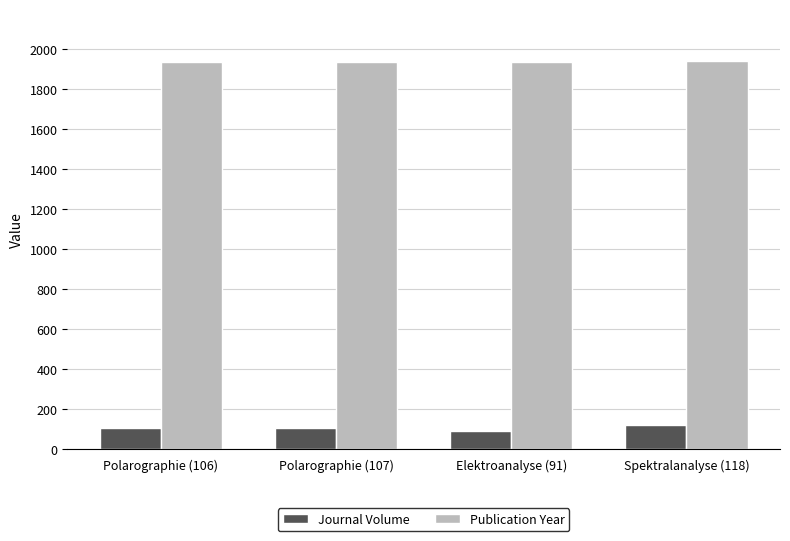

The value of Publication Year at Elektroanalyse (91) is 1933. True or false?

True